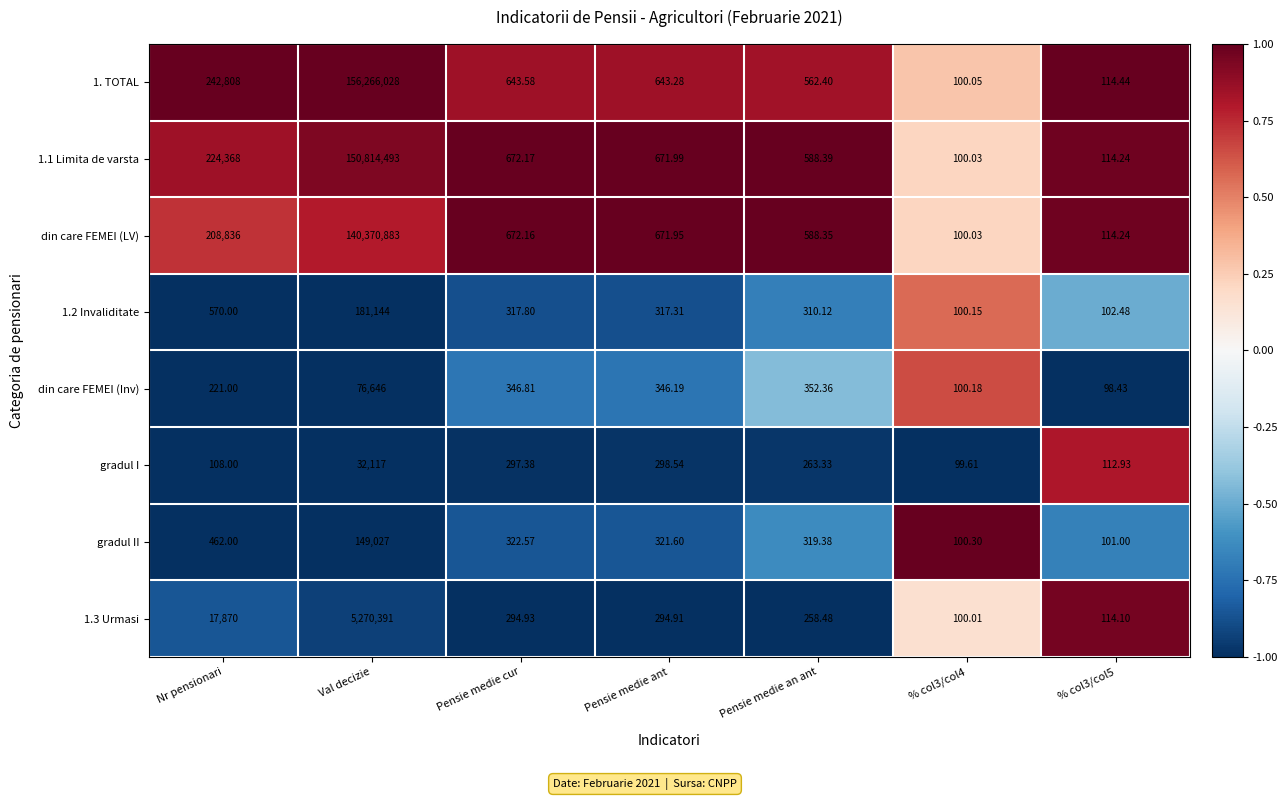

Where is din care FEMEI (LV) nearest to the value 70185491?

Nr pensionari